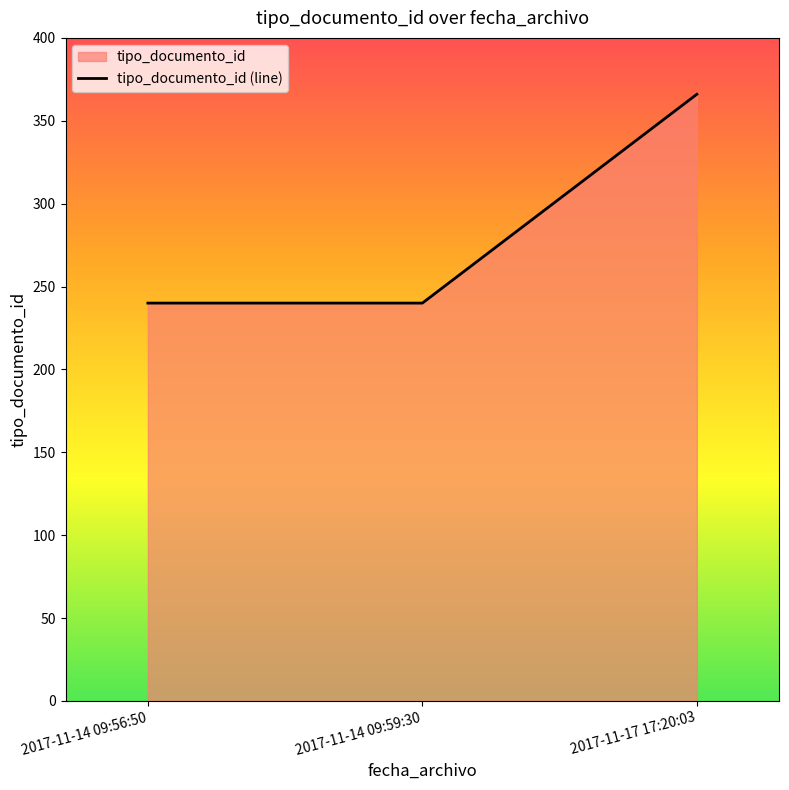

At which label is the value closest to 303?

2017-11-14 09:56:50